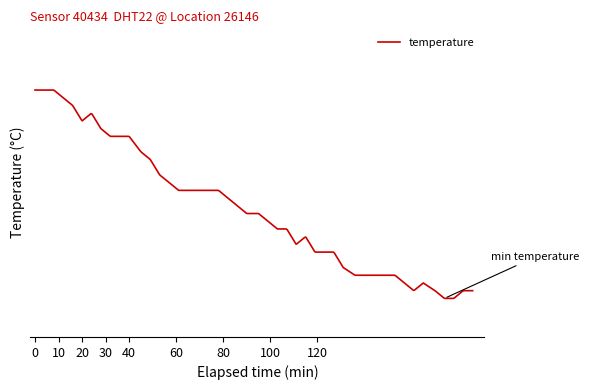

Does the chart display data point markers on the line(s)?

No